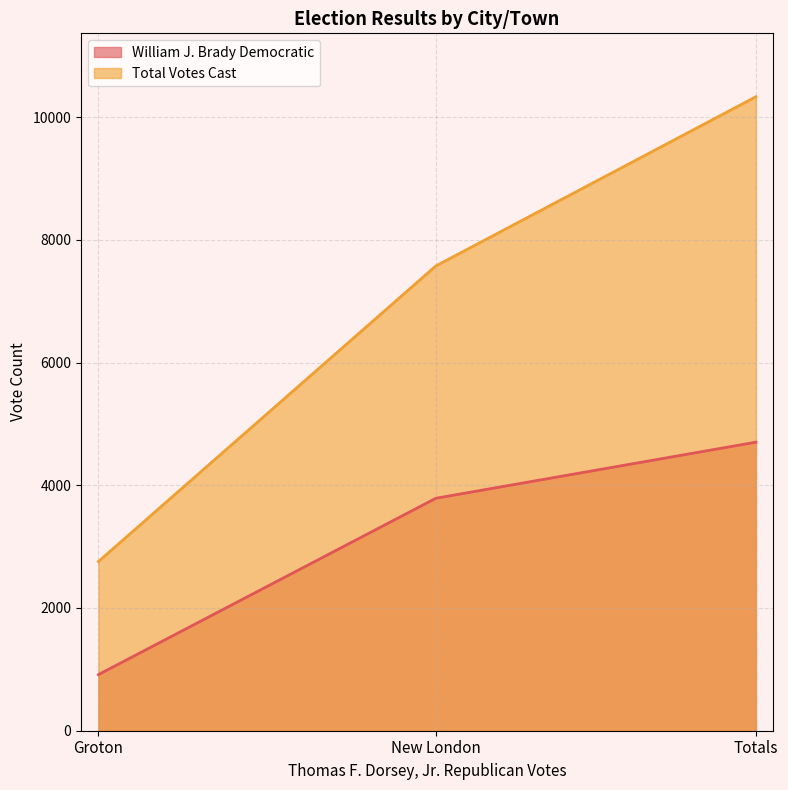

Rank the series at New London from highest to lowest value.

Total Votes Cast, William J. Brady Democratic